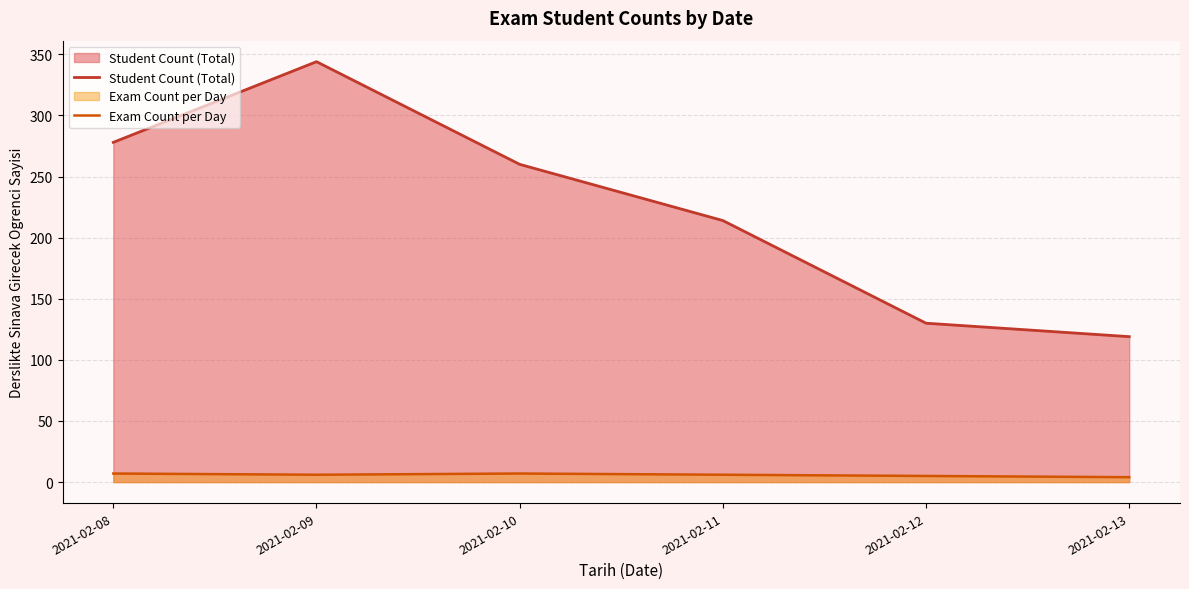

How many lines are shown in the chart?

2